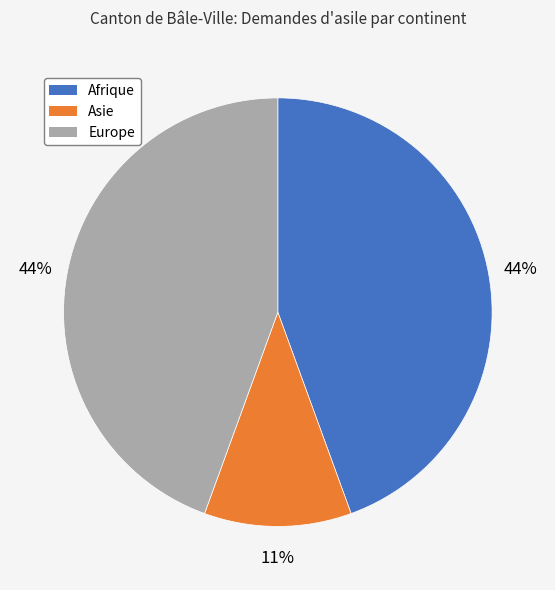

Count the number of slices in the pie.

3